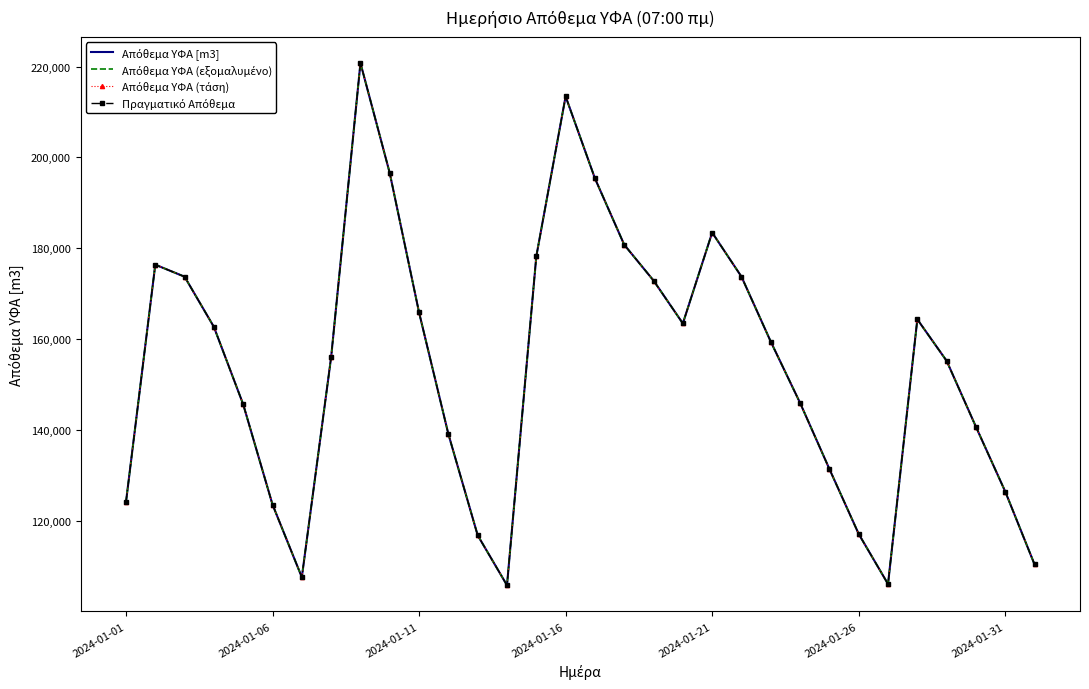

What is the difference between the maximum and minimum values in the Απόθεμα ΥΦΑ (εξομαλυμένο) series?

114975.1